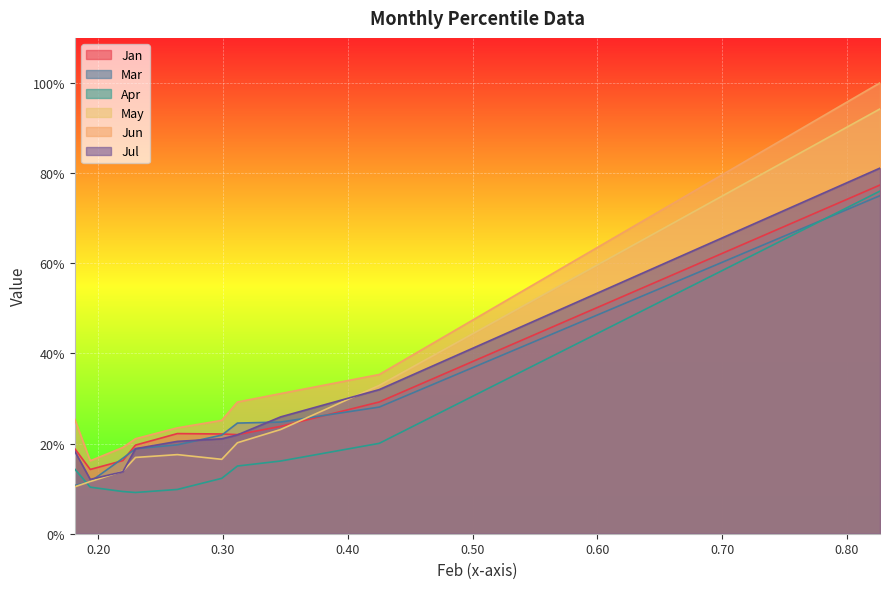

Does the chart display data point markers on the line(s)?

No